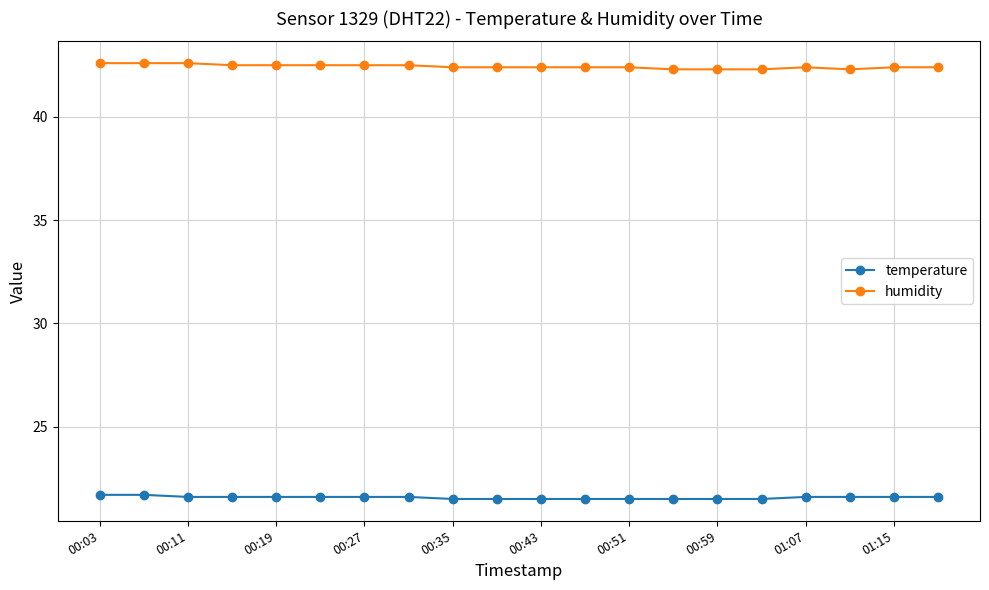

Reading left to right, transcribe all the data shown in this chart.

temperature: 21.7	21.7	21.6	21.6	21.6	21.6	21.6	21.6	21.5	21.5	21.5	21.5	21.5	21.5	21.5	21.5	21.6	21.6	21.6	21.6
humidity: 42.6	42.6	42.6	42.5	42.5	42.5	42.5	42.5	42.4	42.4	42.4	42.4	42.4	42.3	42.3	42.3	42.4	42.3	42.4	42.4